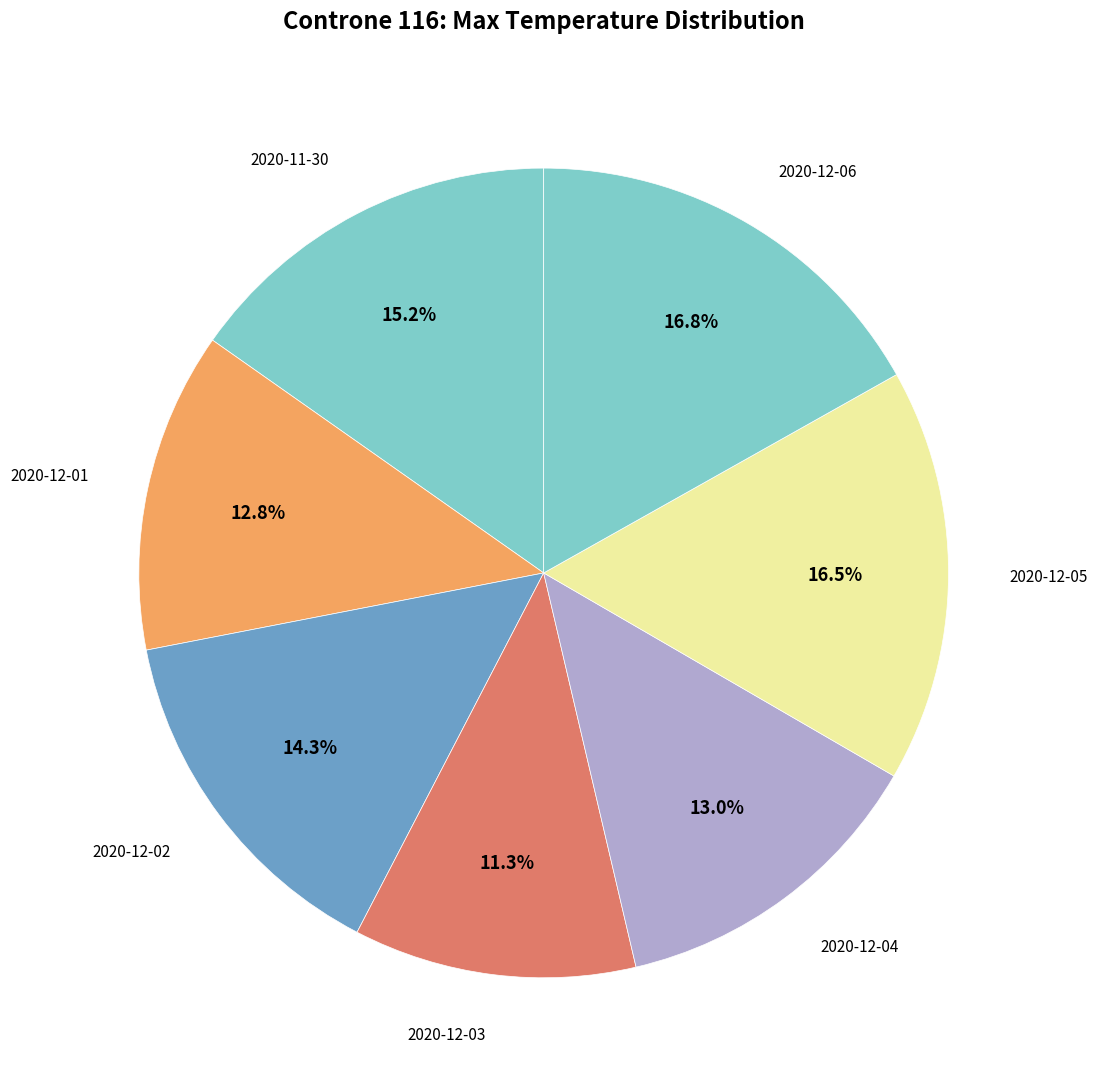

What is the smallest slice in the pie chart?

2020-12-03